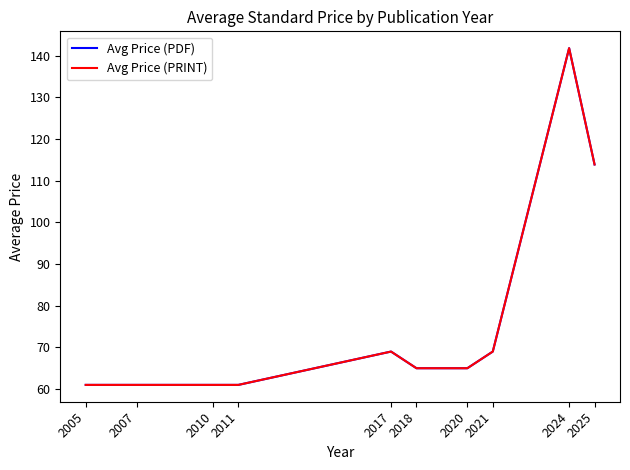

How many data points in Avg Price (PDF) are above 65?

4